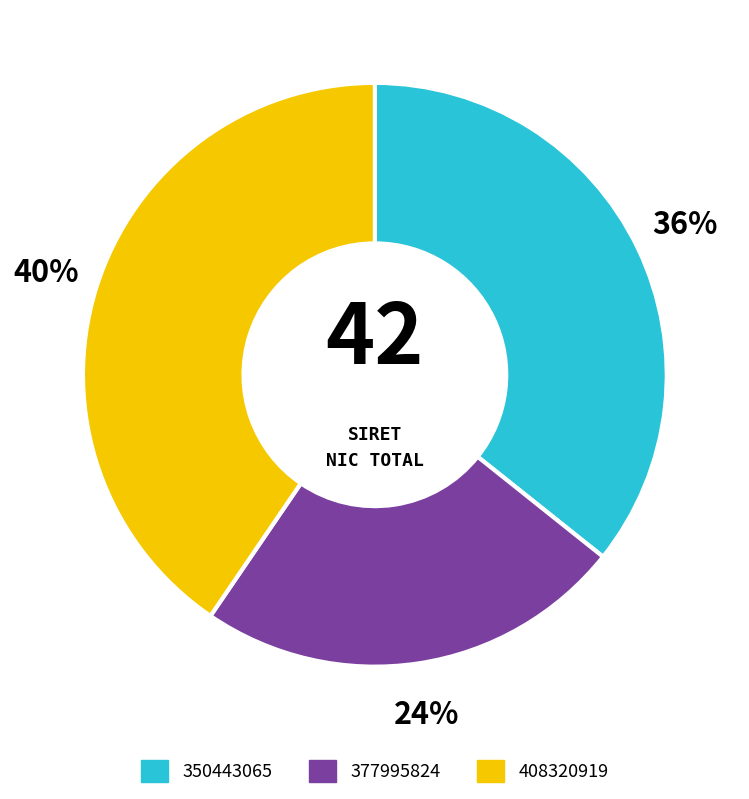

Is there a majority slice in this chart?

No